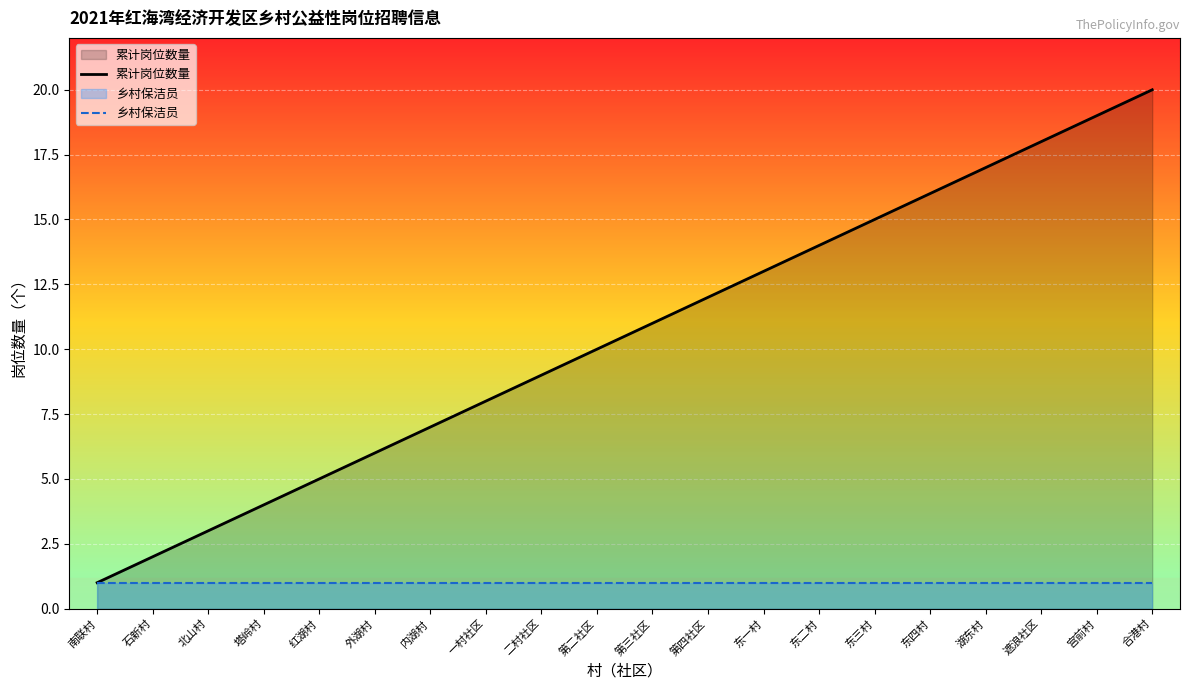

Is it true that 累计岗位数量 equals 34 at 宫前村?

False